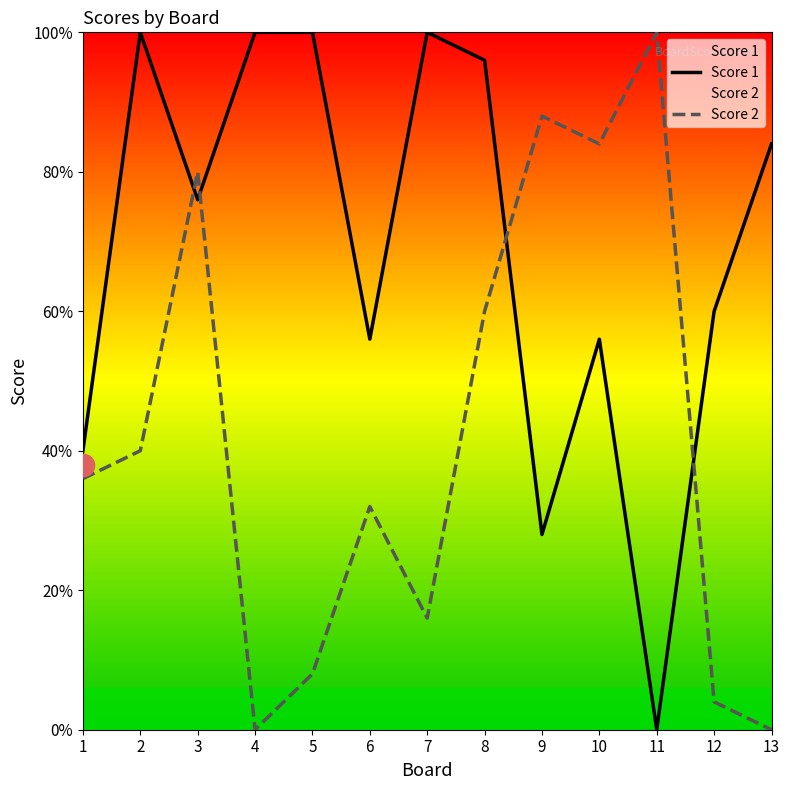

Between 1 and 12, which series saw the biggest shift?

Score 2